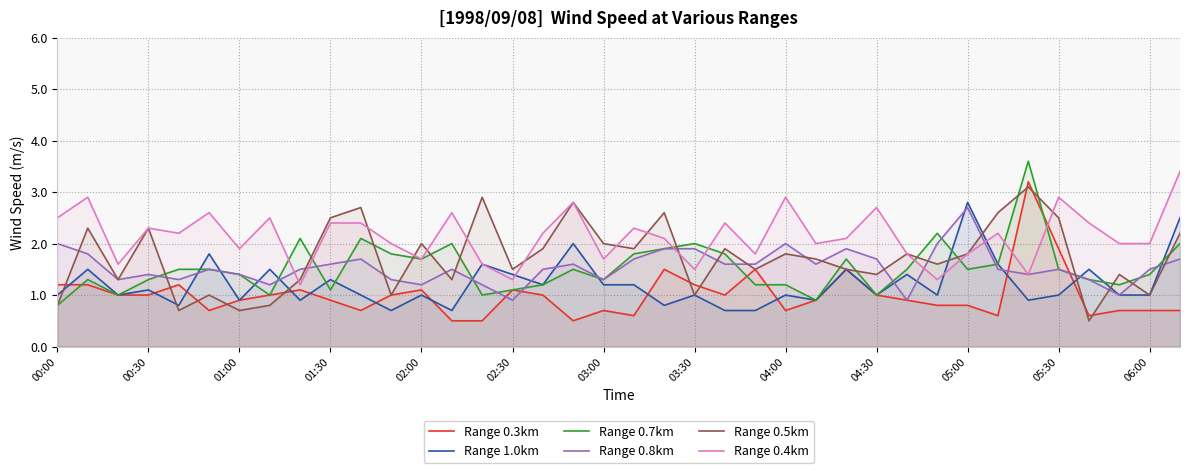

What is the minimum value for Range 0.7km?

0.8